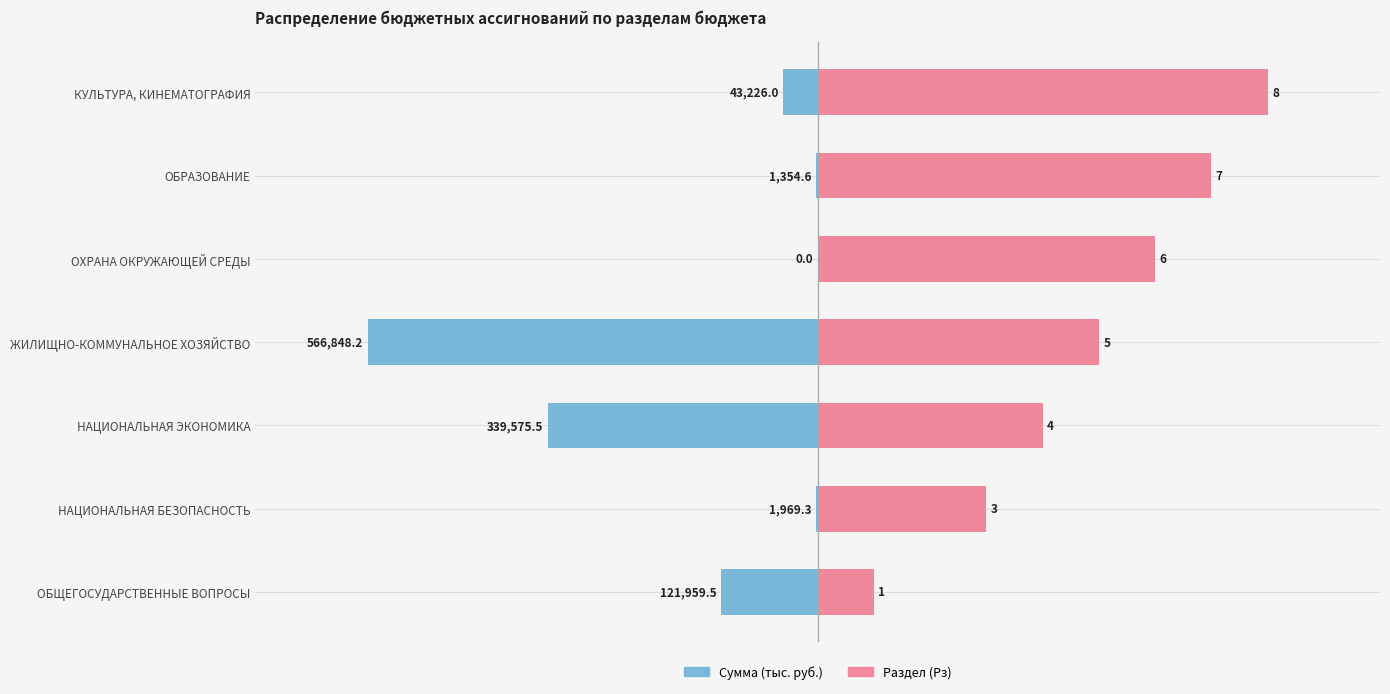

Rank the series by their average value, from lowest to highest.

Сумма (тыс. руб.), Раздел (Рз)